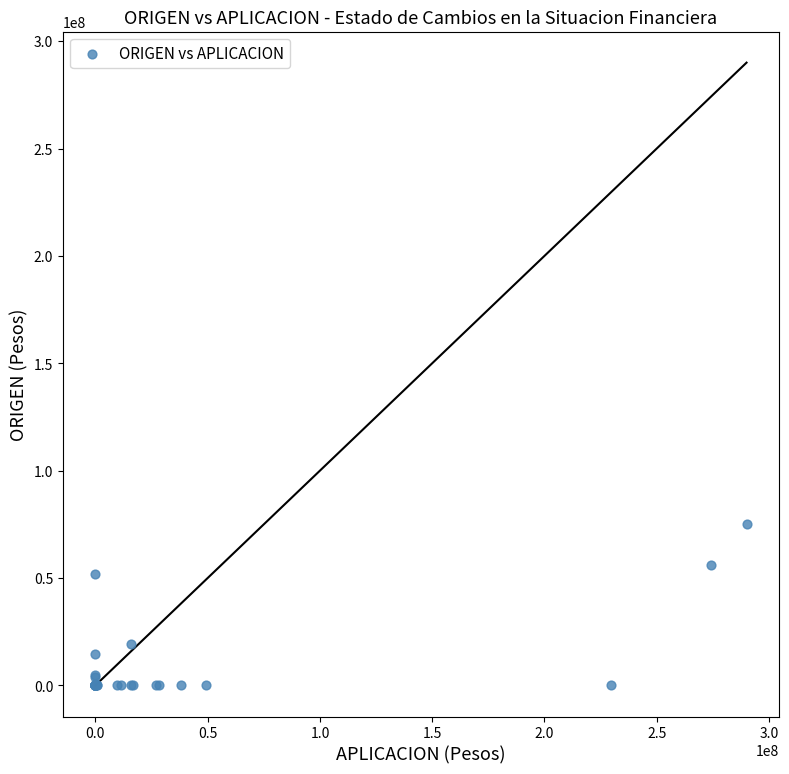

What Y value in the scatter plot is closest to 37610218?

51815049.6